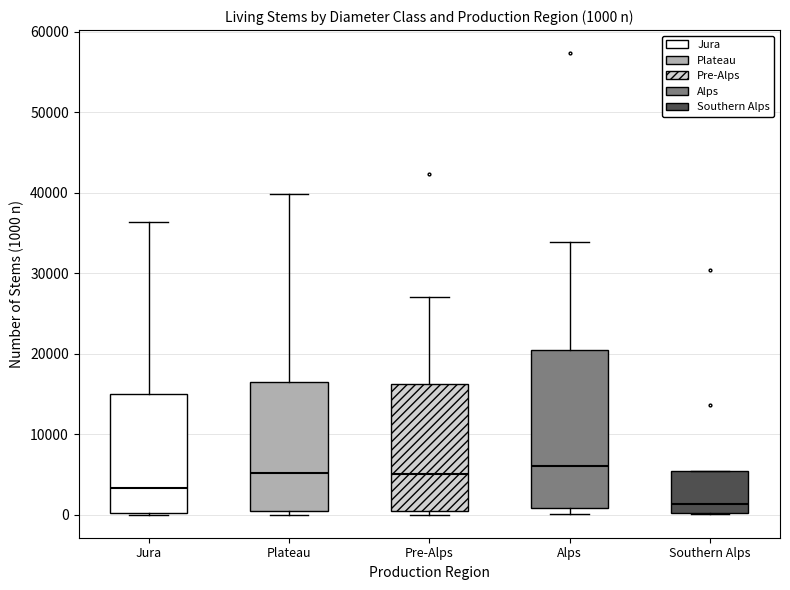

Which box is the tallest, from its lower edge to its upper edge?

Alps